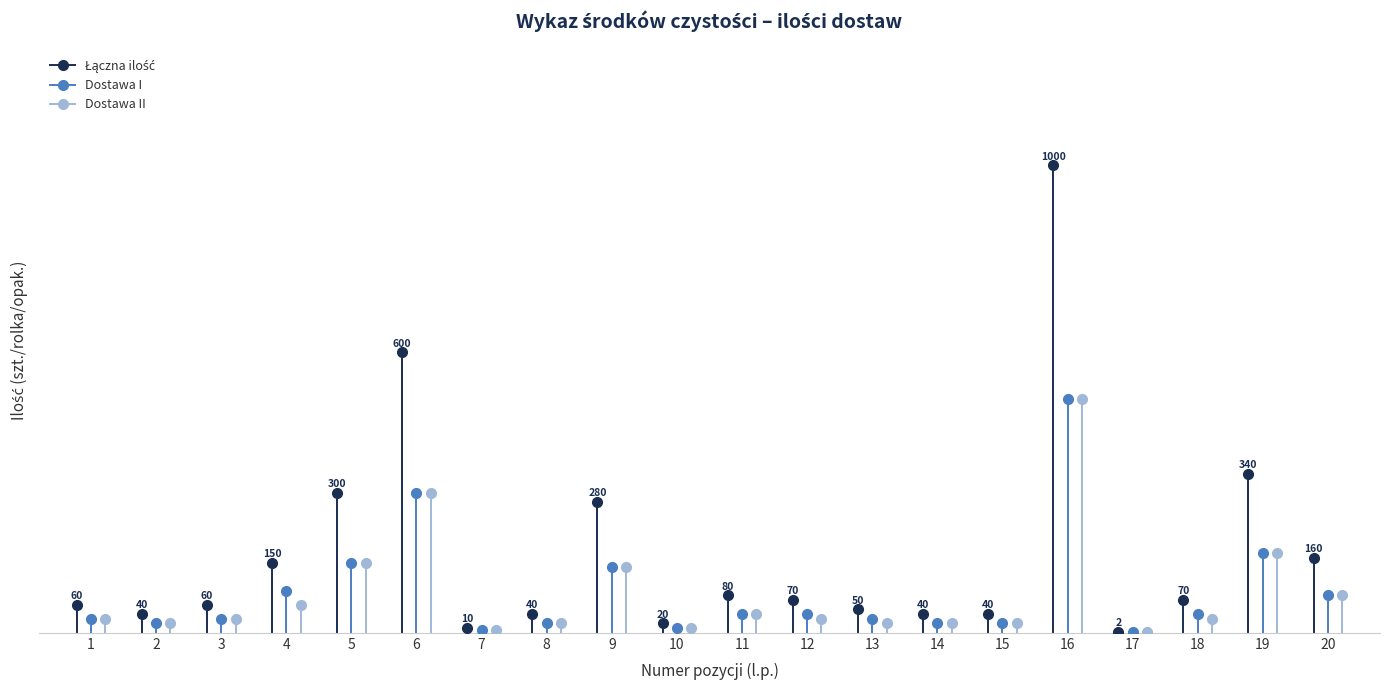

List the labels in order of Łączna ilość value, smallest first.

17, 7, 10, 2, 8, 14, 15, 13, 1, 3, 12, 18, 11, 4, 20, 9, 5, 19, 6, 16